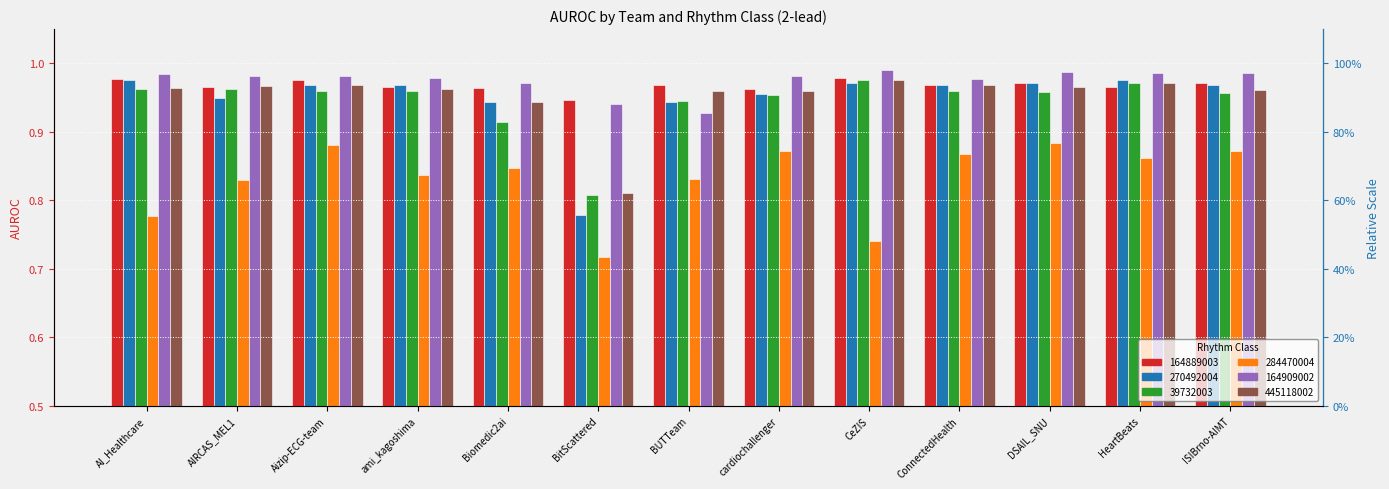

Rank the series by their maximum value, from lowest to highest.

AUROC_284470004, AUROC_39732003, AUROC_445118002, AUROC_270492004, AUROC_164889003, AUROC_164909002